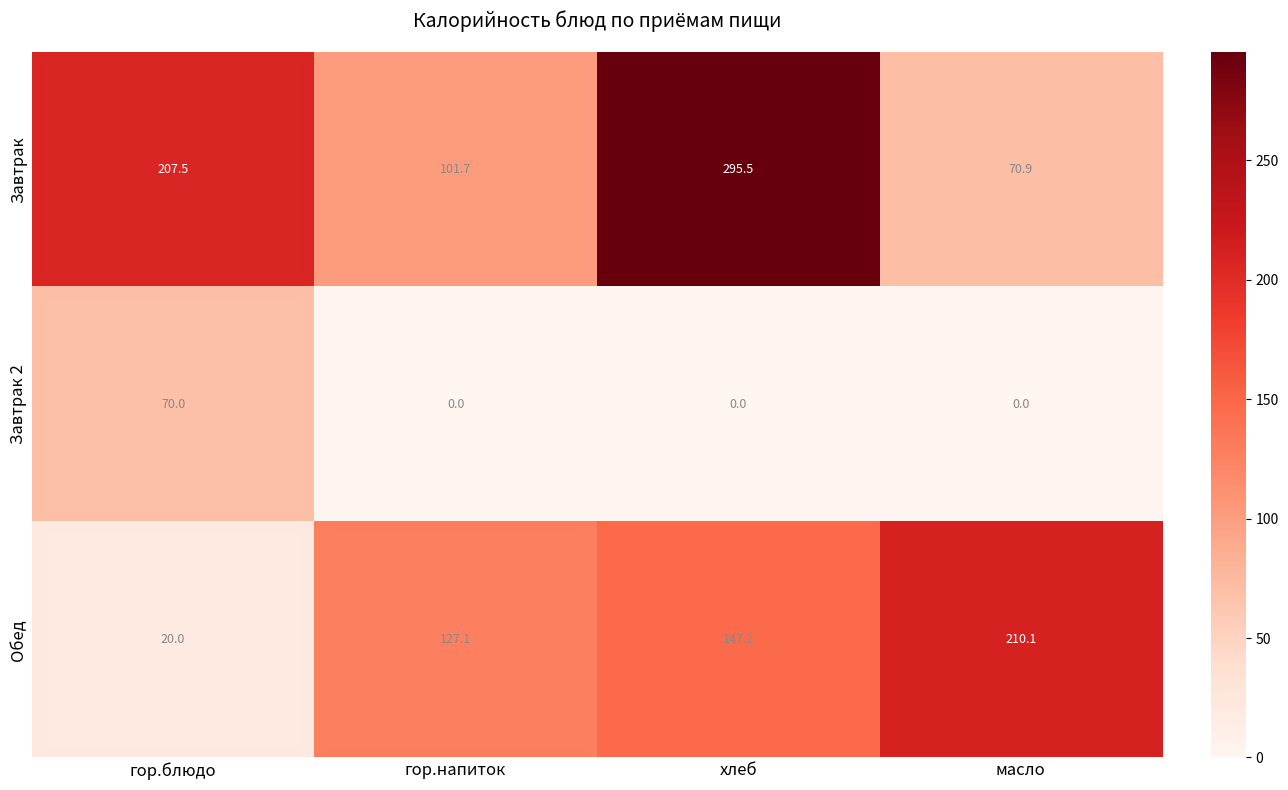

Rank the series by their average value, from lowest to highest.

Завтрак 2, Обед, Завтрак